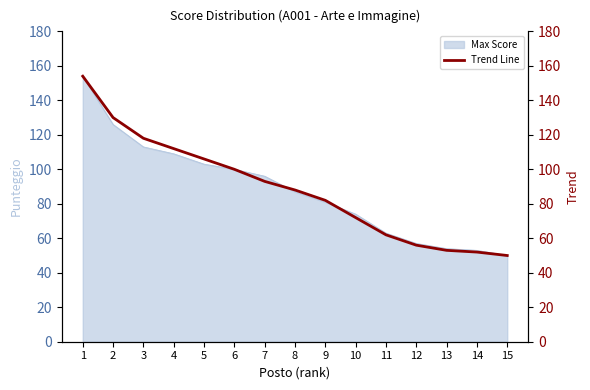

Reading left to right, transcribe all the data shown in this chart.

154	130	118	112	106	100	93	88	82	72	62	56	53	52	50